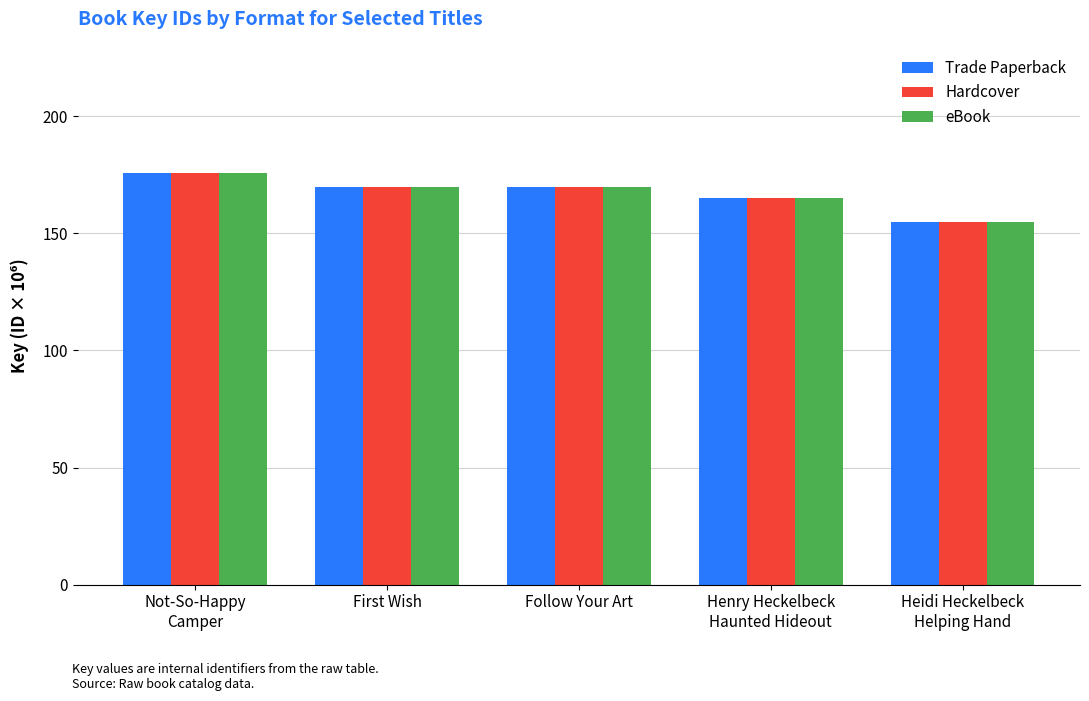

Reading left to right, list all the values displayed in this chart.

Trade Paperback: 175.7	169.9	169.9	165.0	154.9
Hardcover: 175.7	169.9	169.9	165.0	154.9
eBook: 175.7	169.9	169.9	165.0	154.9